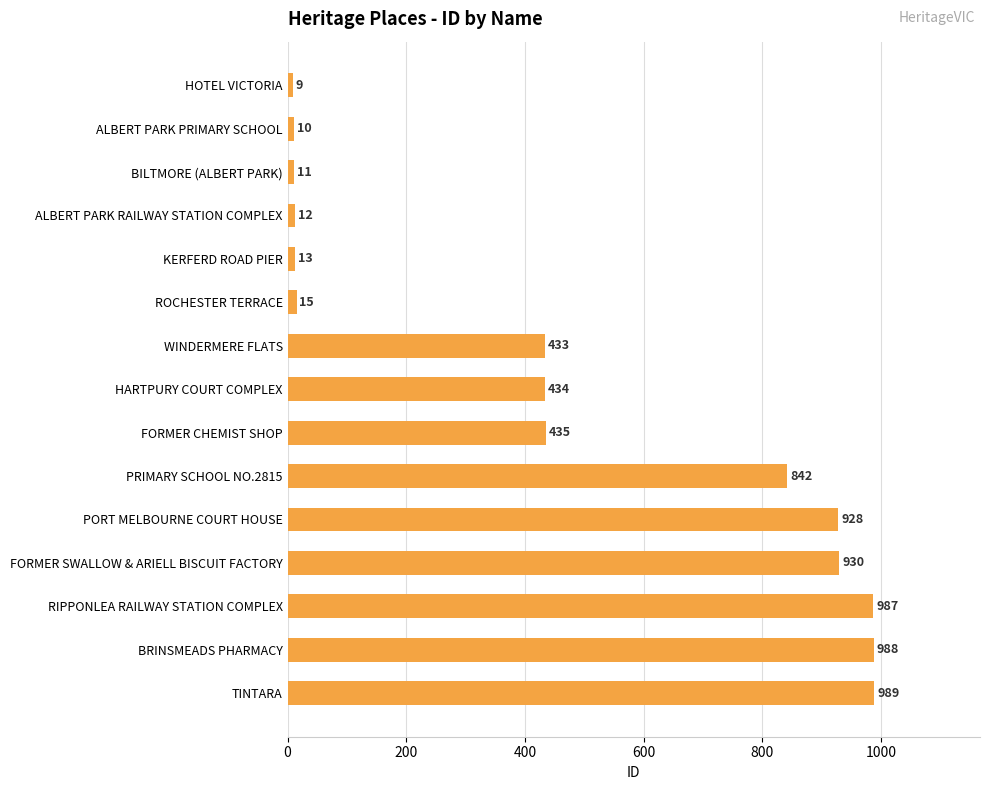

List the labels in order of value, largest first.

TINTARA, BRINSMEADS PHARMACY, RIPPONLEA RAILWAY STATION COMPLEX, FORMER SWALLOW & ARIELL BISCUIT FACTORY, PORT MELBOURNE COURT HOUSE, PRIMARY SCHOOL NO.2815, FORMER CHEMIST SHOP, HARTPURY COURT COMPLEX, WINDERMERE FLATS, ROCHESTER TERRACE, KERFERD ROAD PIER, ALBERT PARK RAILWAY STATION COMPLEX, BILTMORE (ALBERT PARK), ALBERT PARK PRIMARY SCHOOL, HOTEL VICTORIA